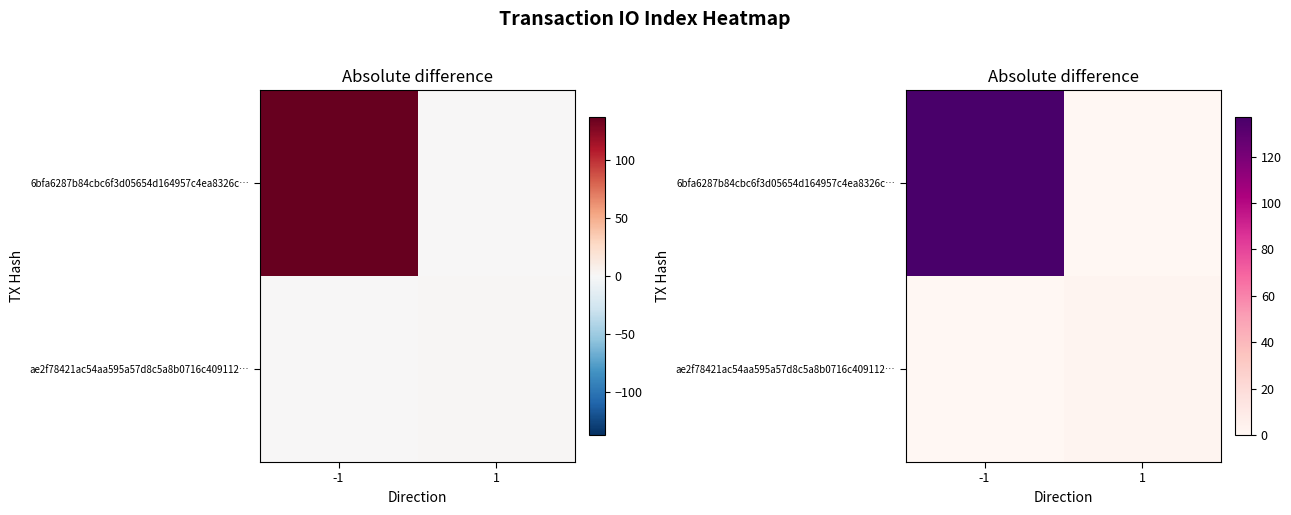

List the series in order of their overall mean, lowest first.

ae2f78421ac54aa595a57d8c5a8b0716c409112…, 6bfa6287b84cbc6f3d05654d164957c4ea8326c…